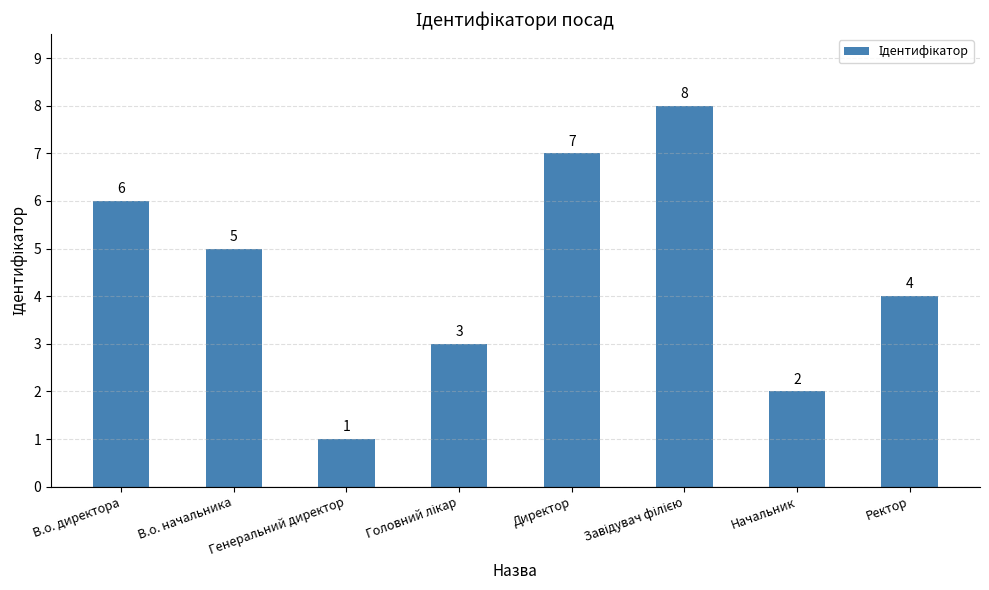

Where does the data first go above 5?

В.о. директора